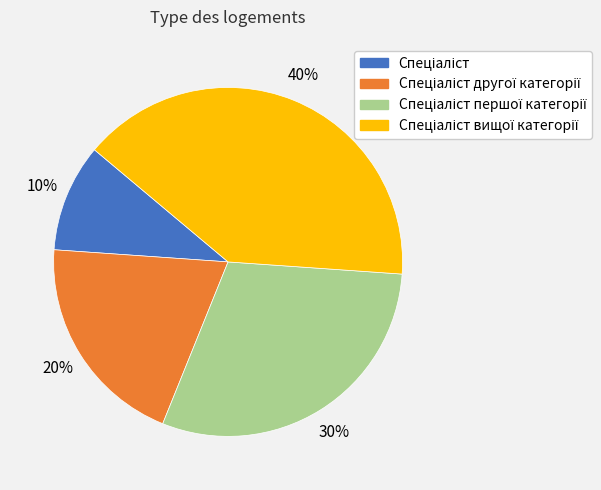

Does any single category account for the majority?

No